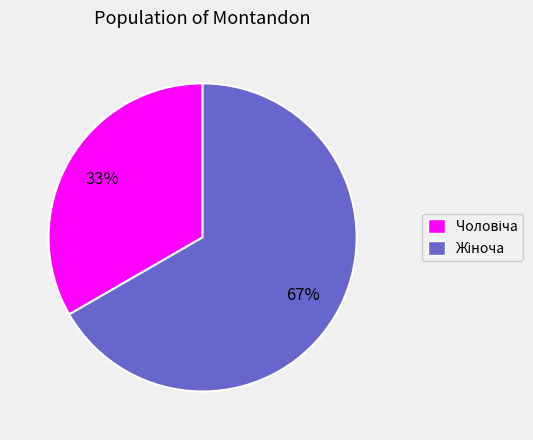

To the nearest percent, what is the average slice percentage?

50%